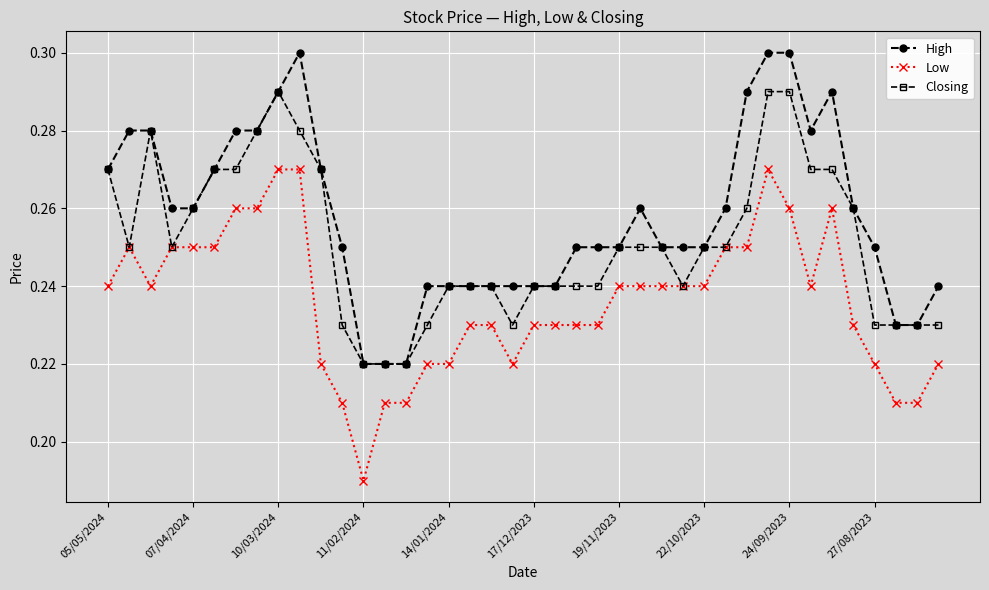

True or false: Low and High intersect in this chart.

False